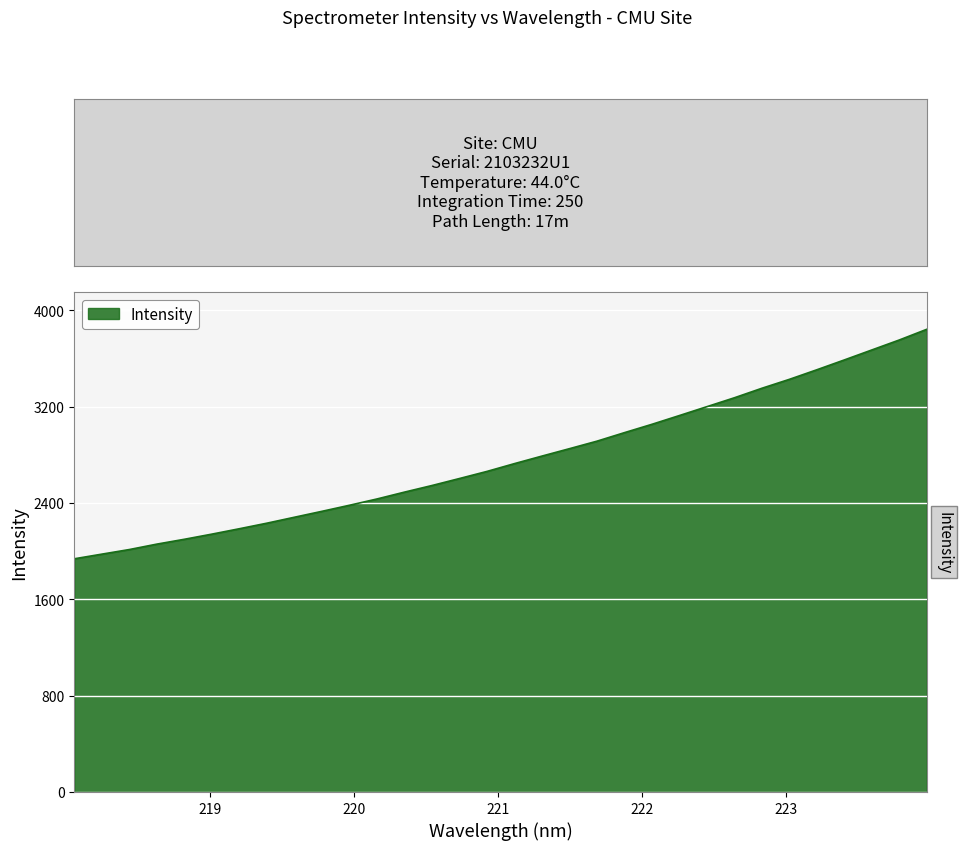

What is the greatest value displayed?

3841.2